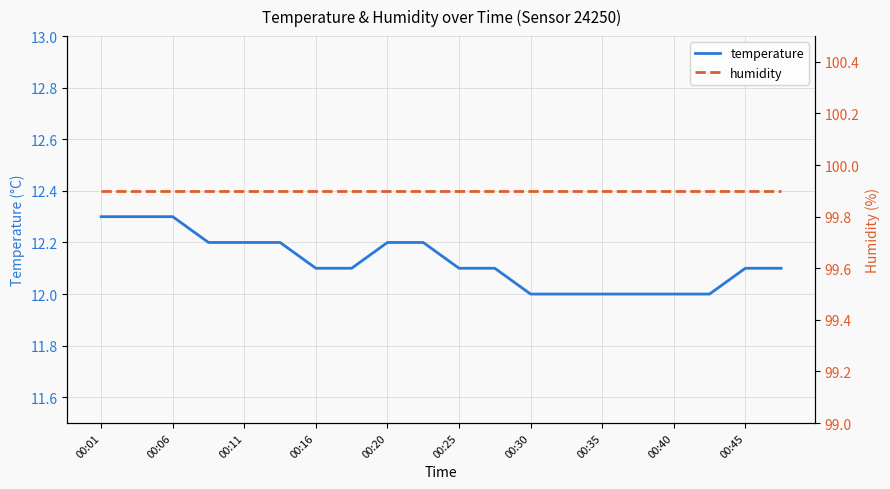

What is the difference between the second highest and second lowest values in the temperature series?

0.3